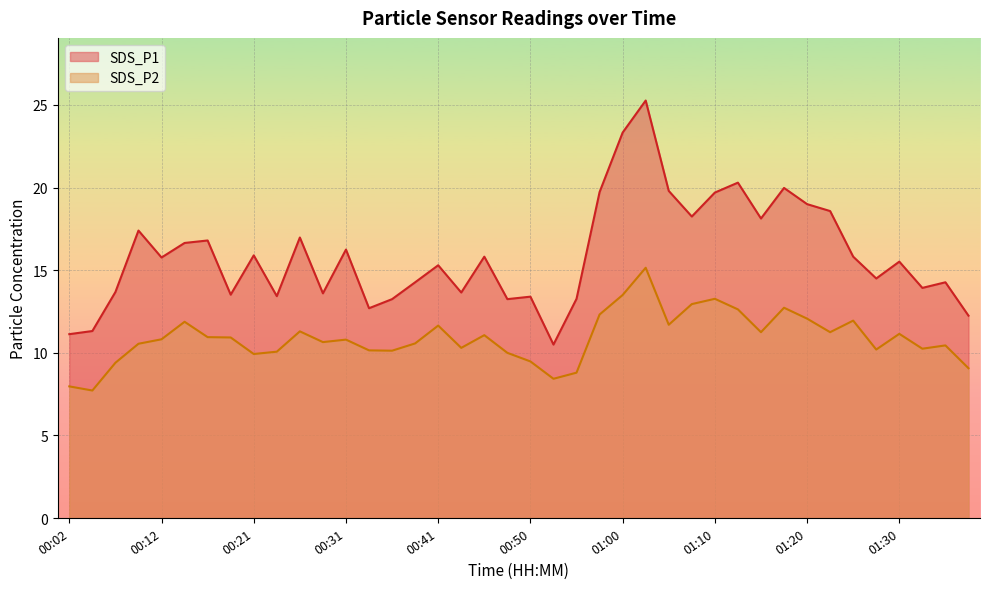

Reading left to right, what are all the values shown in this chart?

SDS_P1: 00:02=11.1	00:04=11.3	00:07=13.7	00:09=17.4	00:12=15.8	00:14=16.6	00:16=16.8	00:19=13.5	00:21=15.9	00:24=13.4	00:26=17.0	00:29=13.6	00:31=16.2	00:33=12.7	00:36=13.2	00:38=14.3	00:41=15.3	00:43=13.7	00:46=15.8	00:48=13.2	00:50=13.4	00:53=10.5	00:55=13.3	00:58=19.7	01:00=23.3	01:03=25.3	01:05=19.8	01:08=18.2	01:10=19.7	01:12=20.3	01:15=18.1	01:17=20.0	01:20=19.0	01:22=18.6	01:25=15.8	01:27=14.5	01:30=15.5	01:32=13.9	01:34=14.3	01:37=12.2
SDS_P2: 00:02=8.0	00:04=7.7	00:07=9.4	00:09=10.6	00:12=10.8	00:14=11.9	00:16=10.9	00:19=10.9	00:21=9.9	00:24=10.1	00:26=11.3	00:29=10.7	00:31=10.8	00:33=10.2	00:36=10.1	00:38=10.6	00:41=11.7	00:43=10.3	00:46=11.1	00:48=10.0	00:50=9.5	00:53=8.4	00:55=8.8	00:58=12.3	01:00=13.5	01:03=15.2	01:05=11.7	01:08=12.9	01:10=13.3	01:12=12.6	01:15=11.2	01:17=12.7	01:20=12.1	01:22=11.2	01:25=11.9	01:27=10.2	01:30=11.2	01:32=10.2	01:34=10.4	01:37=9.1